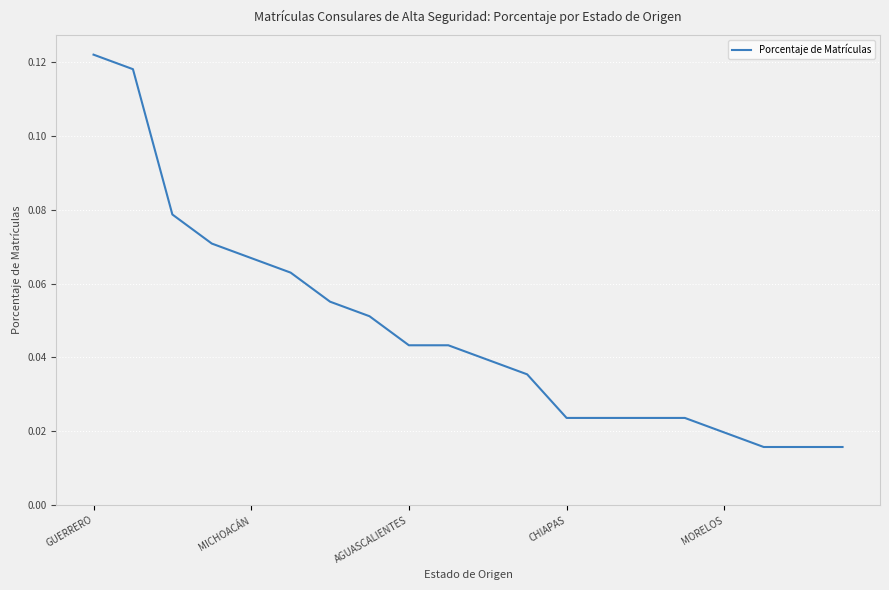

The value at GUERRERO is 0.2. True or false?

False